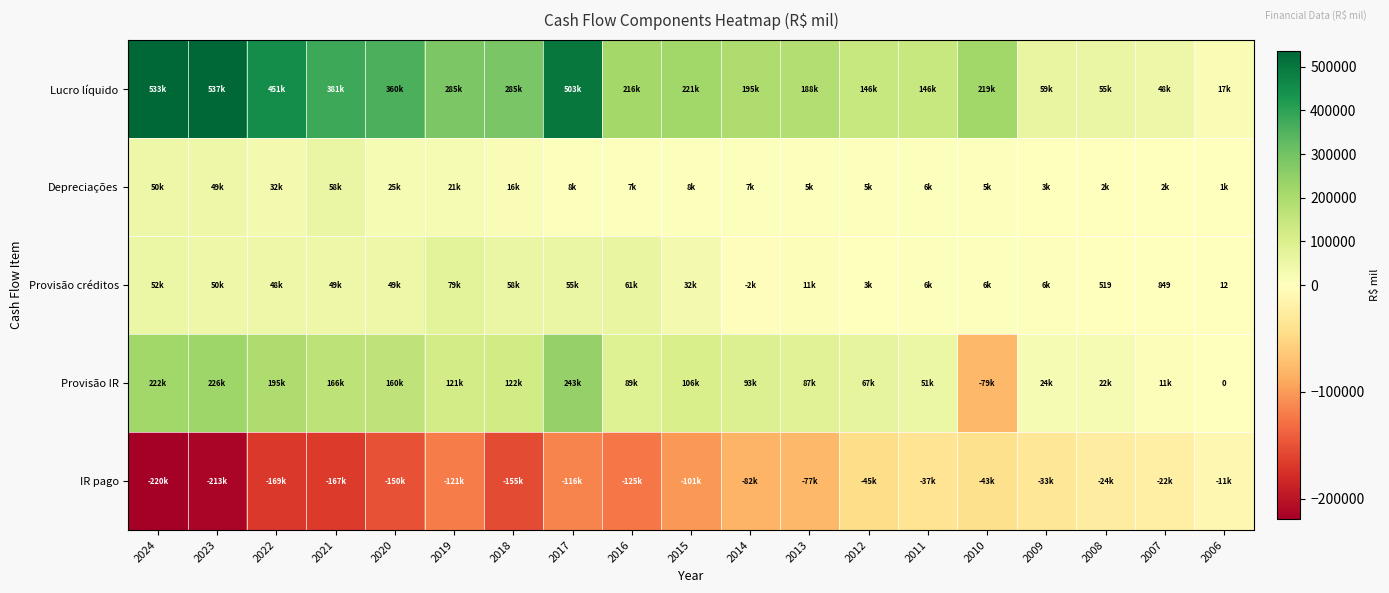

What is the greatest value displayed?

536750